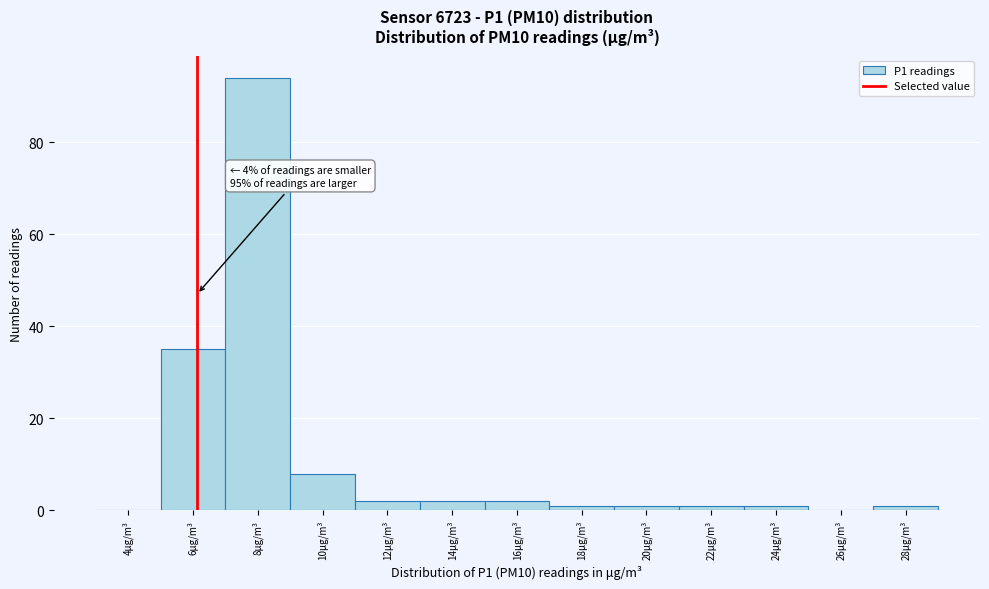

Reading left to right, transcribe all the data shown in this chart.

4μg/m³=0	6μg/m³=35	8μg/m³=94	10μg/m³=8	12μg/m³=2	14μg/m³=2	16μg/m³=2	18μg/m³=1	20μg/m³=1	22μg/m³=1	24μg/m³=1	26μg/m³=0	28μg/m³=1